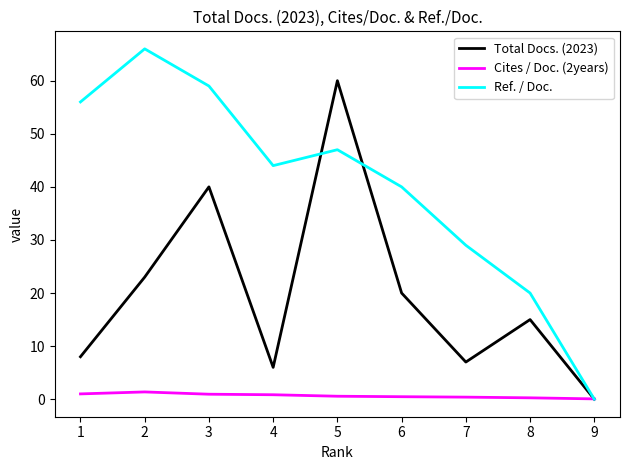

Is it true that Ref. / Doc. equals 37.9 at 9?

False